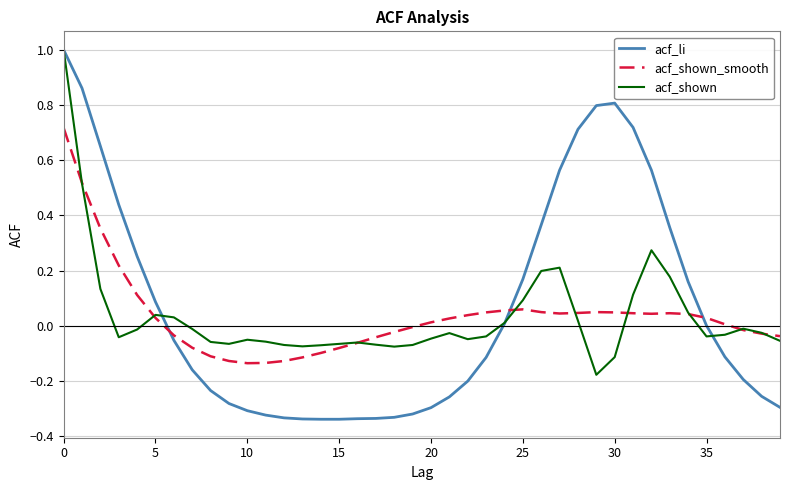

Which series has the widest spread of values?

acf_li